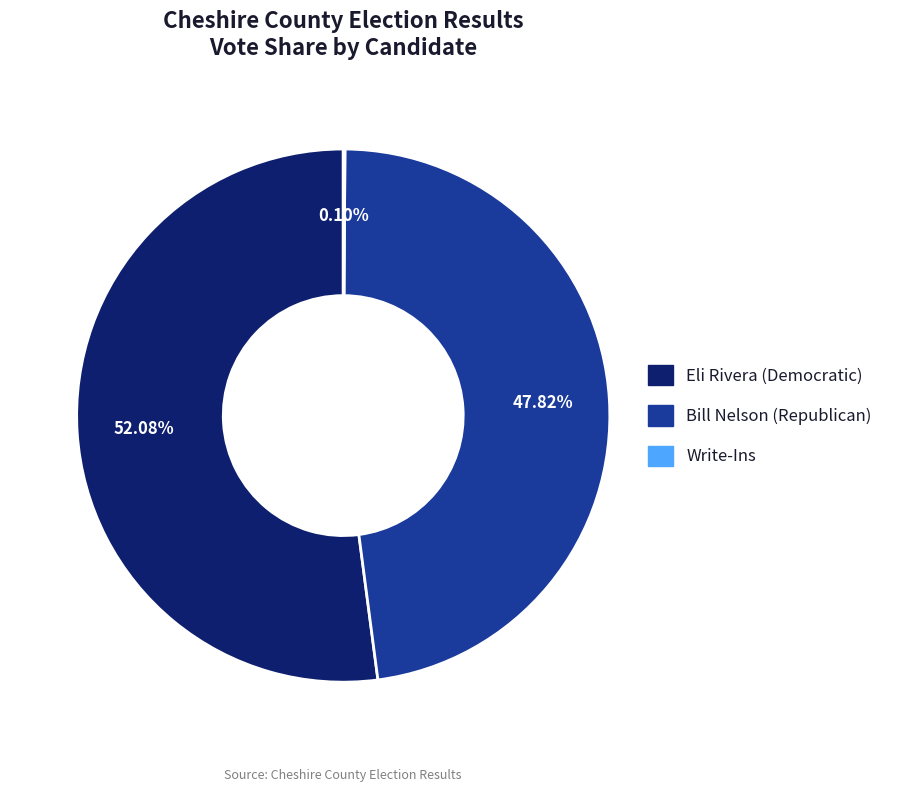

Do Eli Rivera (Democratic) and Bill Nelson (Republican) together represent more than half of the pie?

Yes